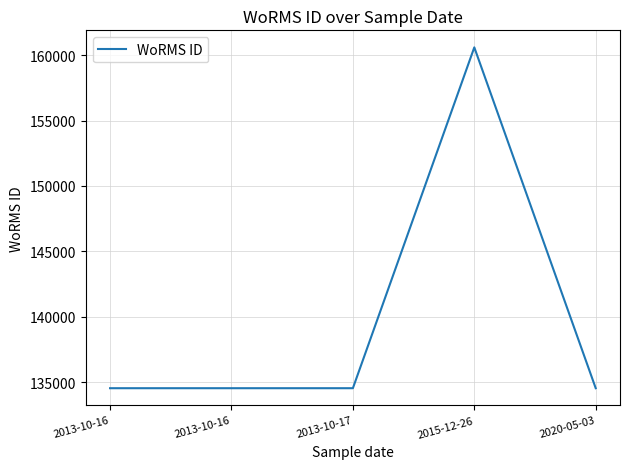

The chart shows a value of 200030 at 2013-10-16. True or false?

False